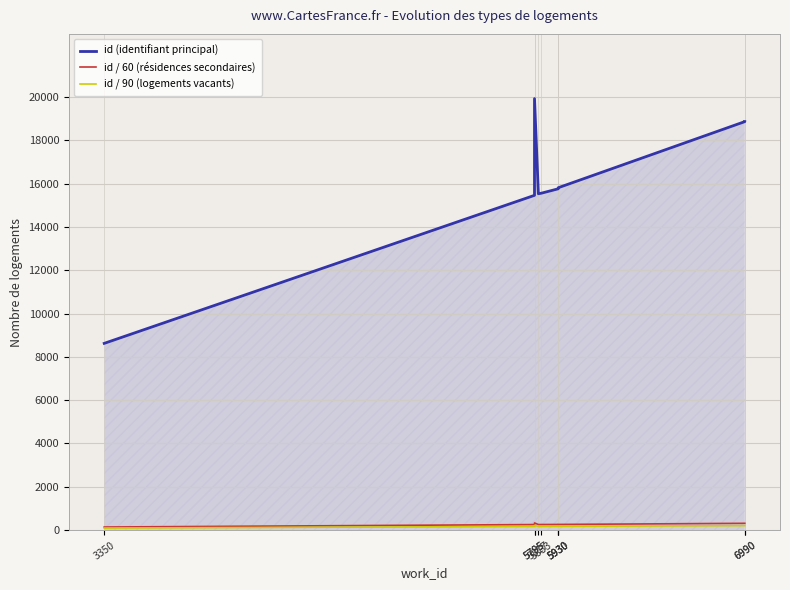

How many lines are shown in the chart?

3